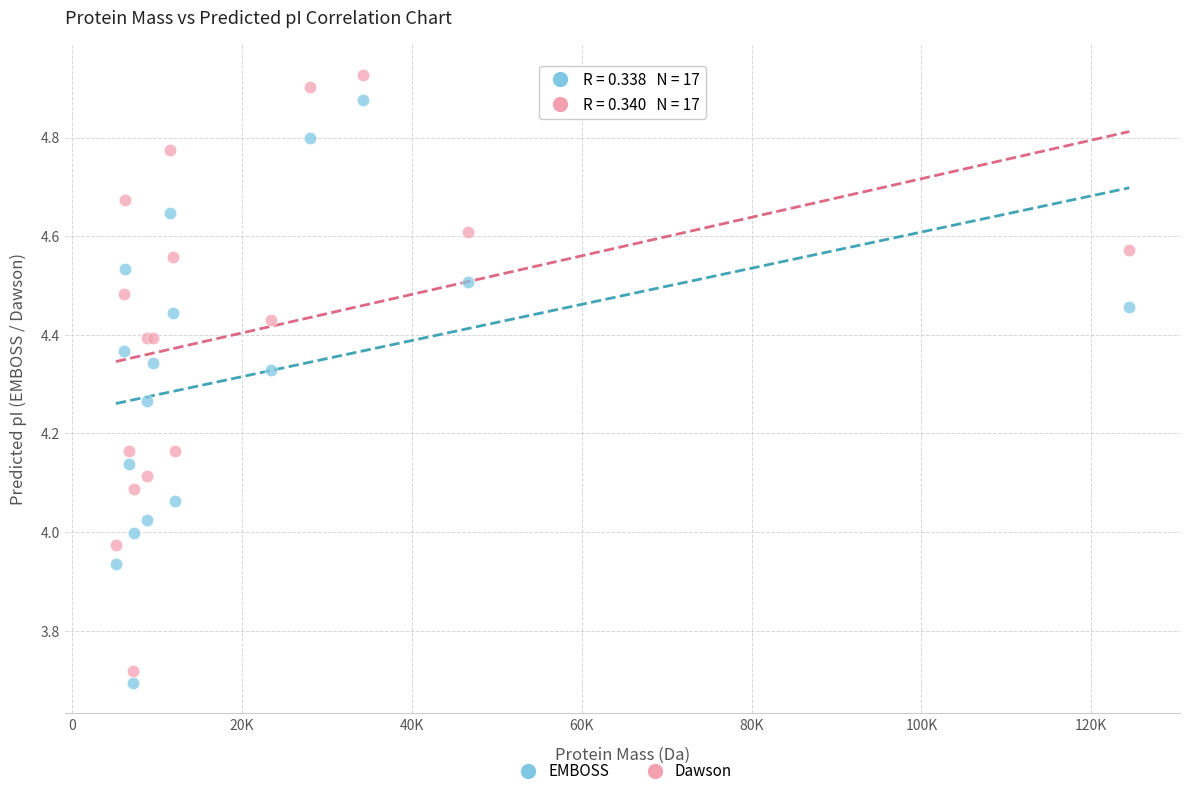

Which series contains the lowest Y value?

EMBOSS